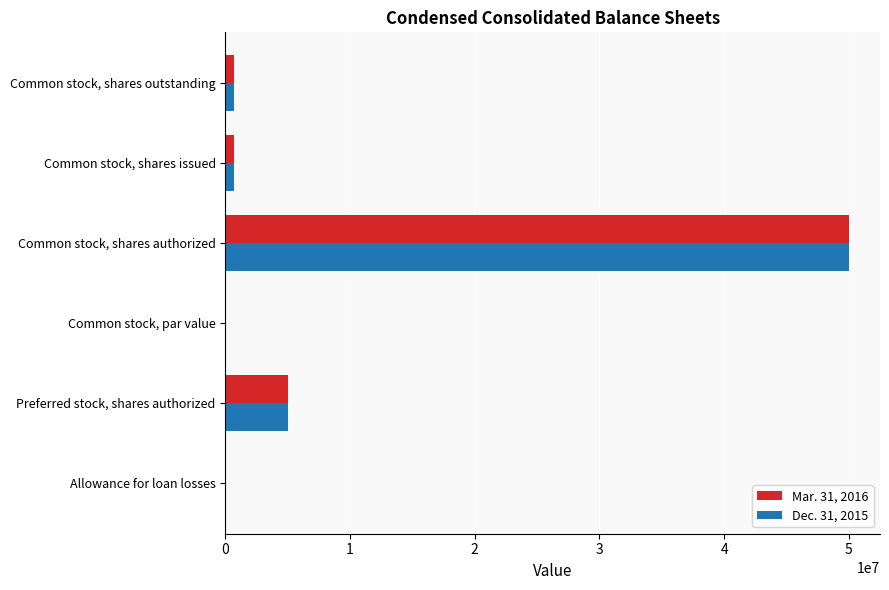

Is it true that Dec. 31, 2015 equals 50000000.0 at Common stock, shares authorized?

True